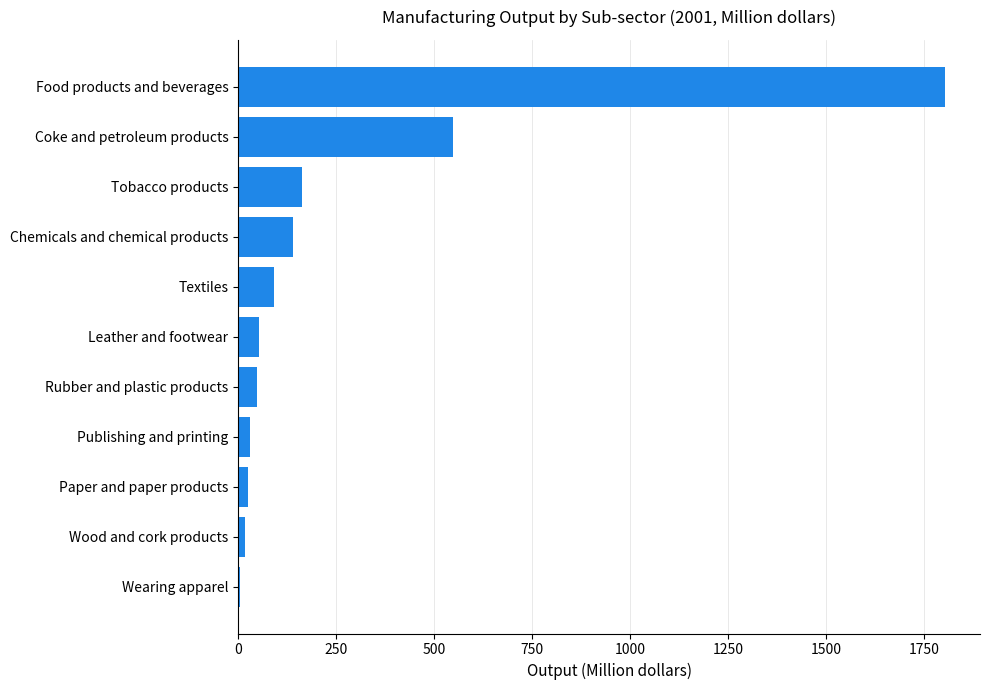

What is the sum of the values at Chemicals and chemical products and Leather and footwear?

193.3